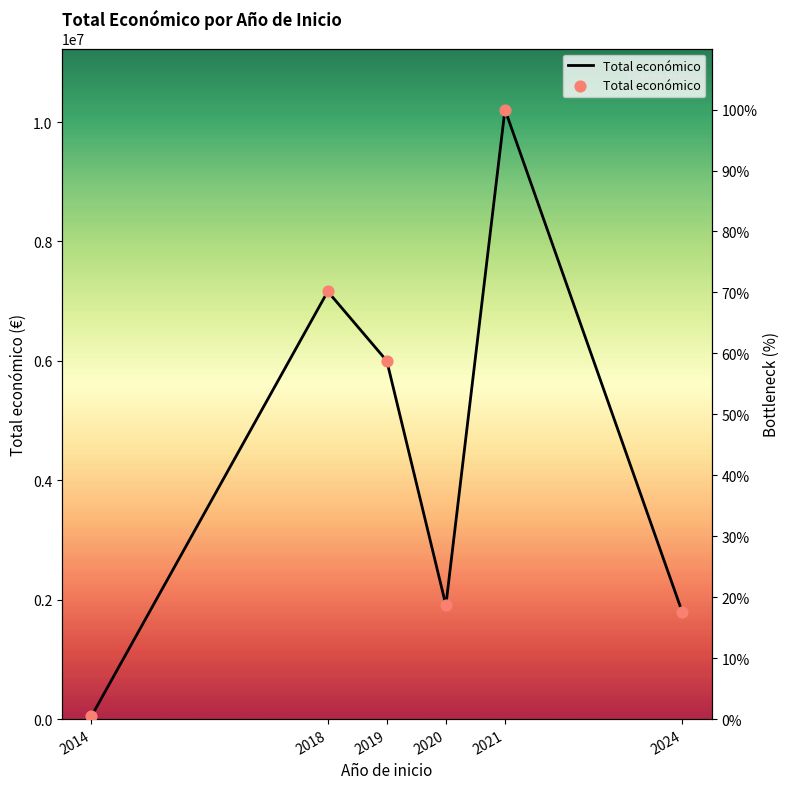

Which has a higher value, 2014 or 2020?

2020